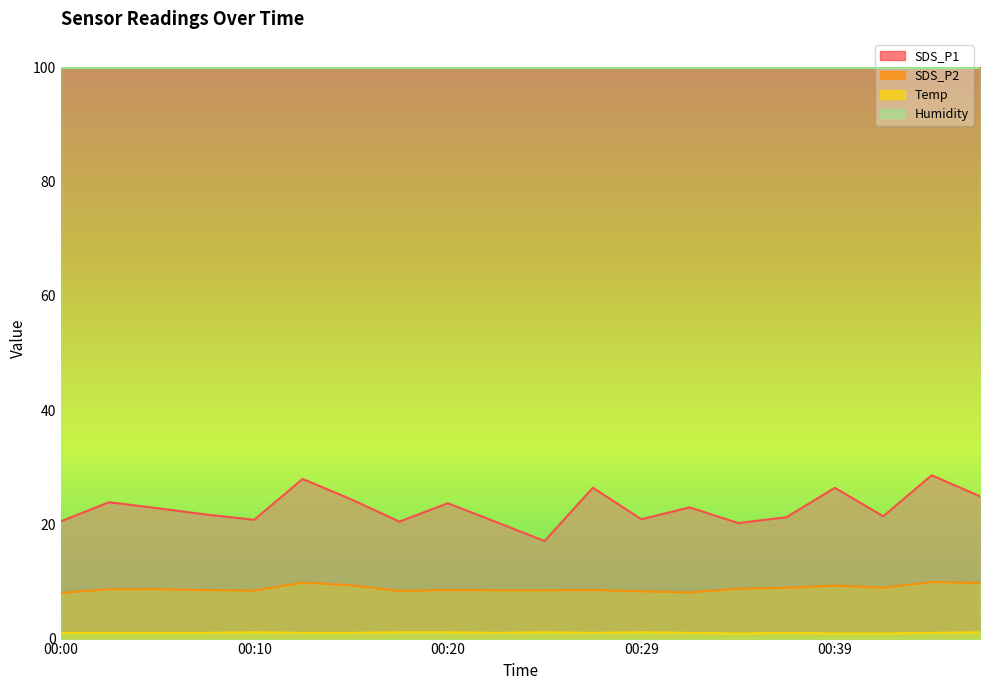

At how many categories does at least one series exceed 21?

20